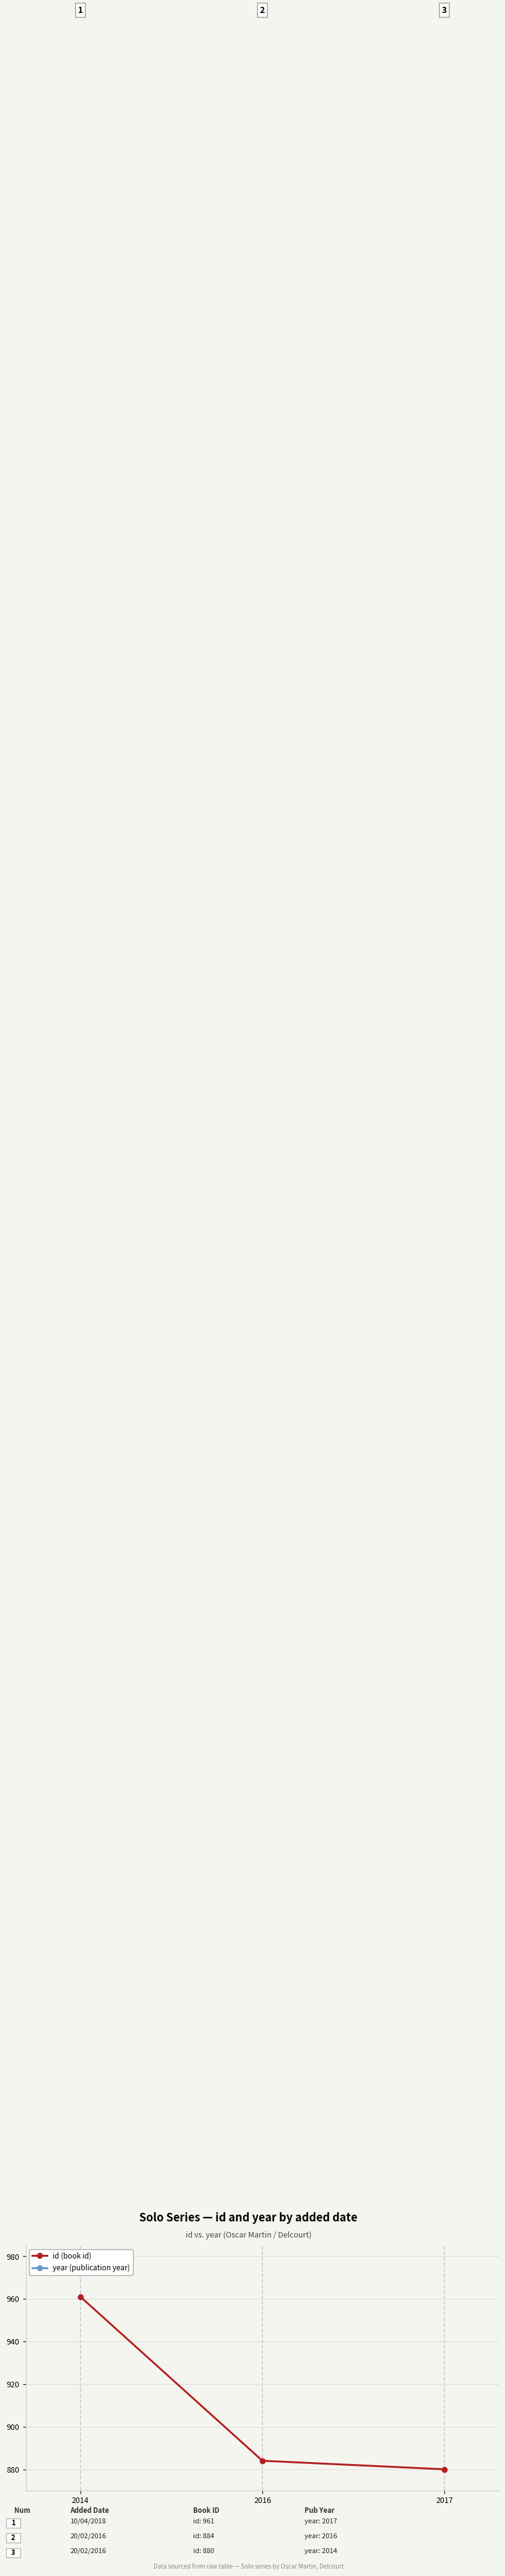

What is the total value across all series at 2016?

2900